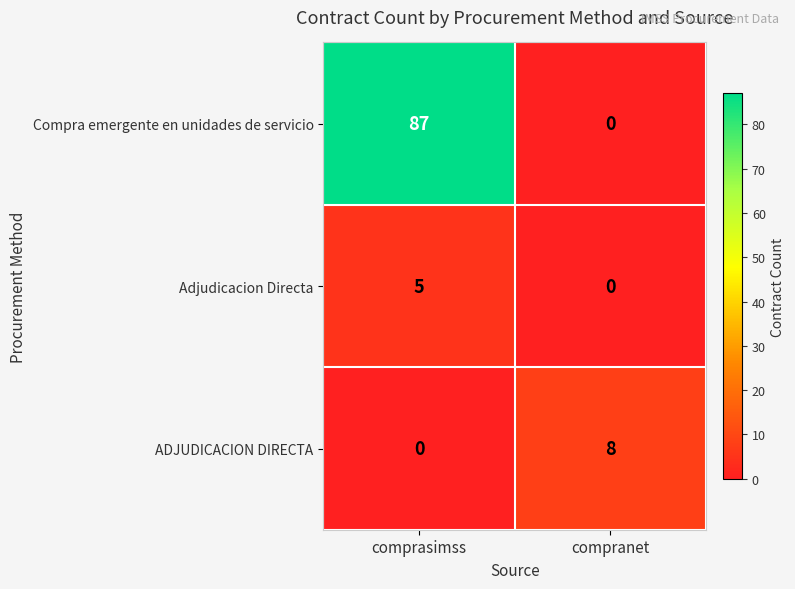

How many values in Compra emergente en unidades de servicio are above zero?

1